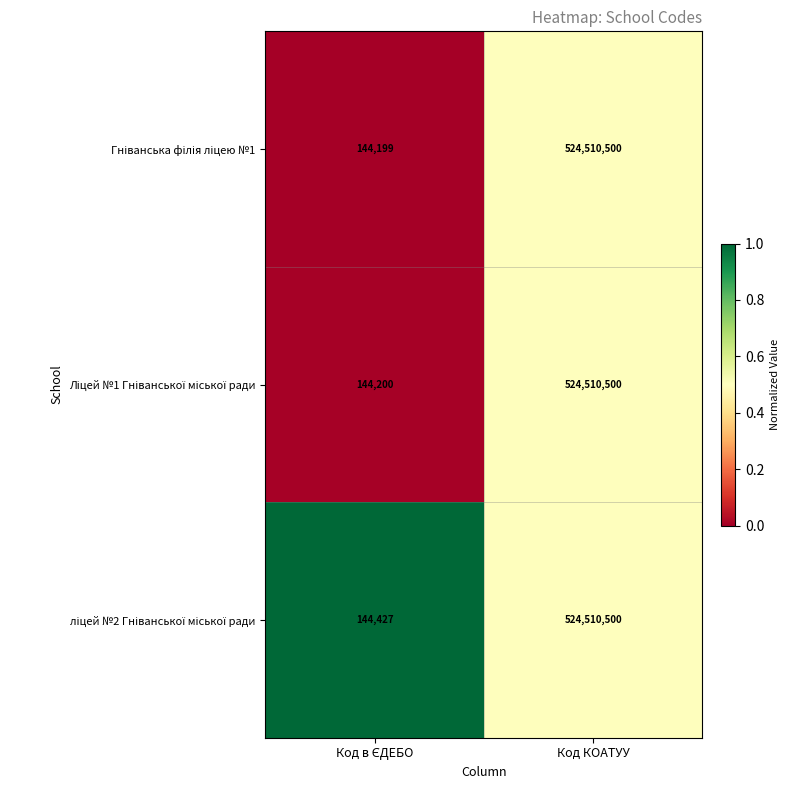

What is the maximum value shown in the chart?

524510500